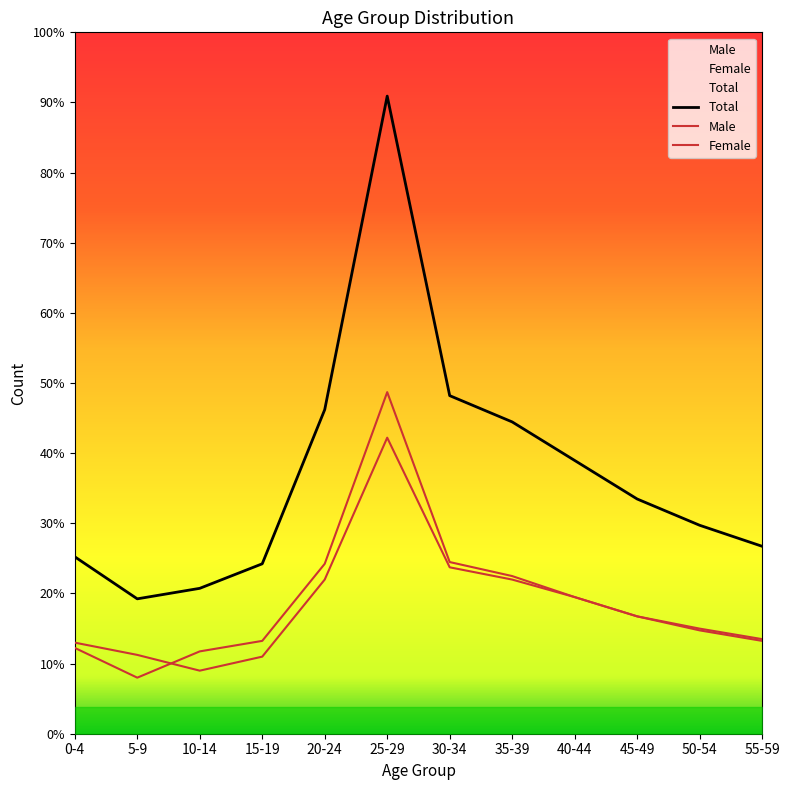

What is the maximum value shown in the chart?

364